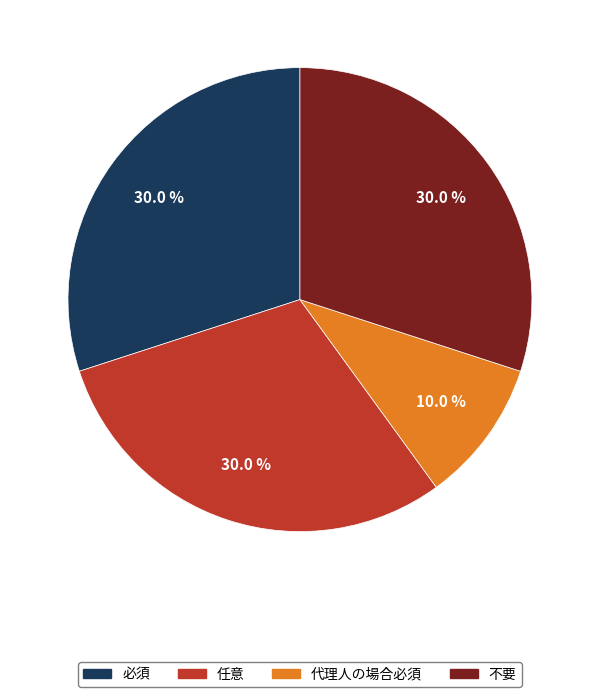

The 任意 slice represents 20% of the pie. True or false?

False